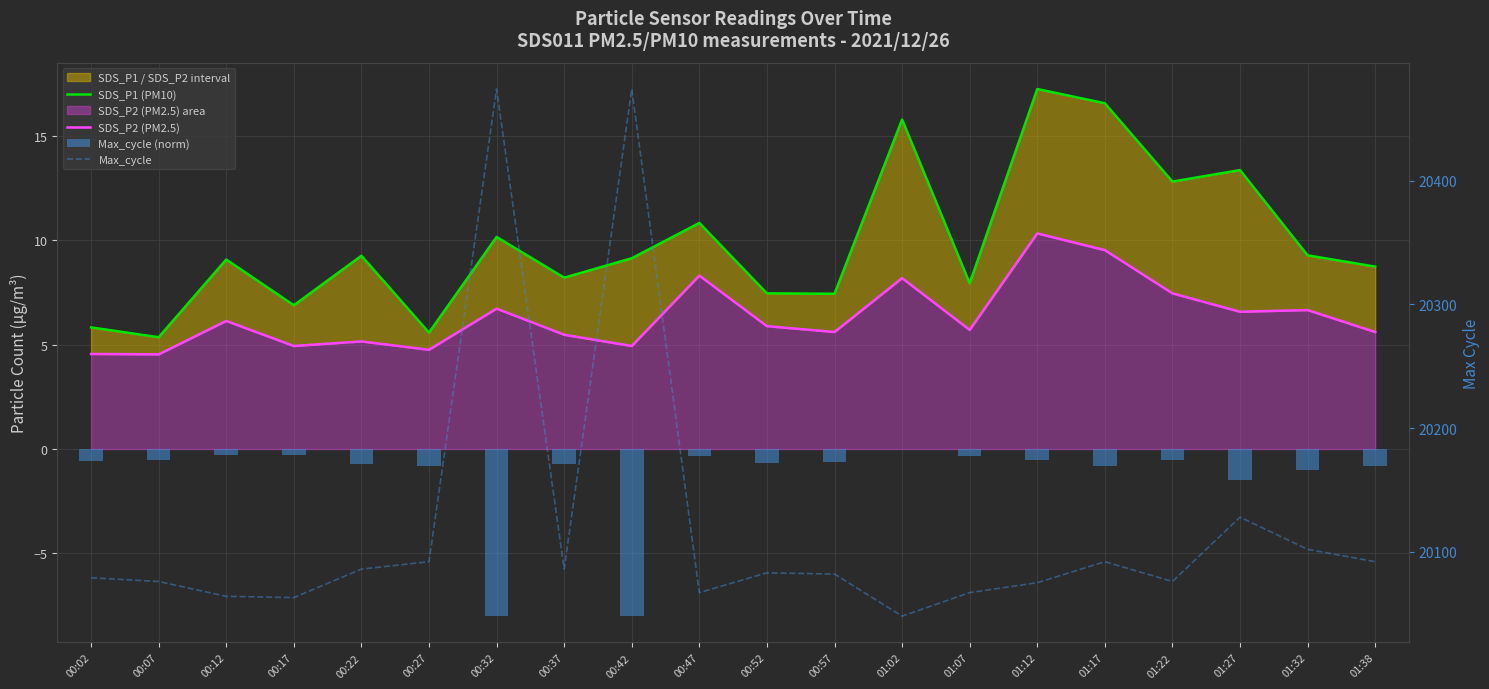

Which series has the largest range (max minus min)?

Max_cycle